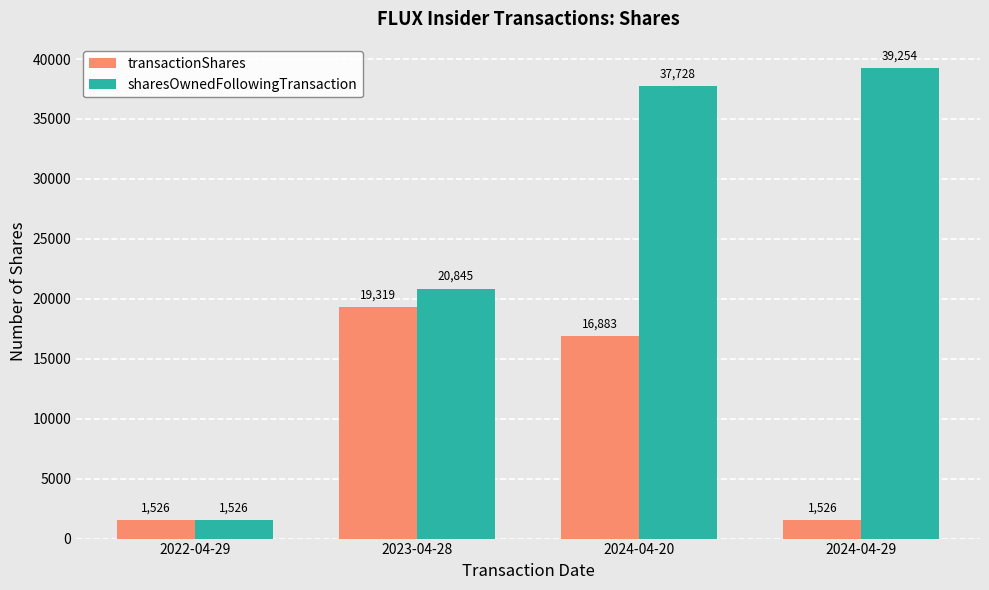

At which label does transactionShares first exceed 16883?

2023-04-28